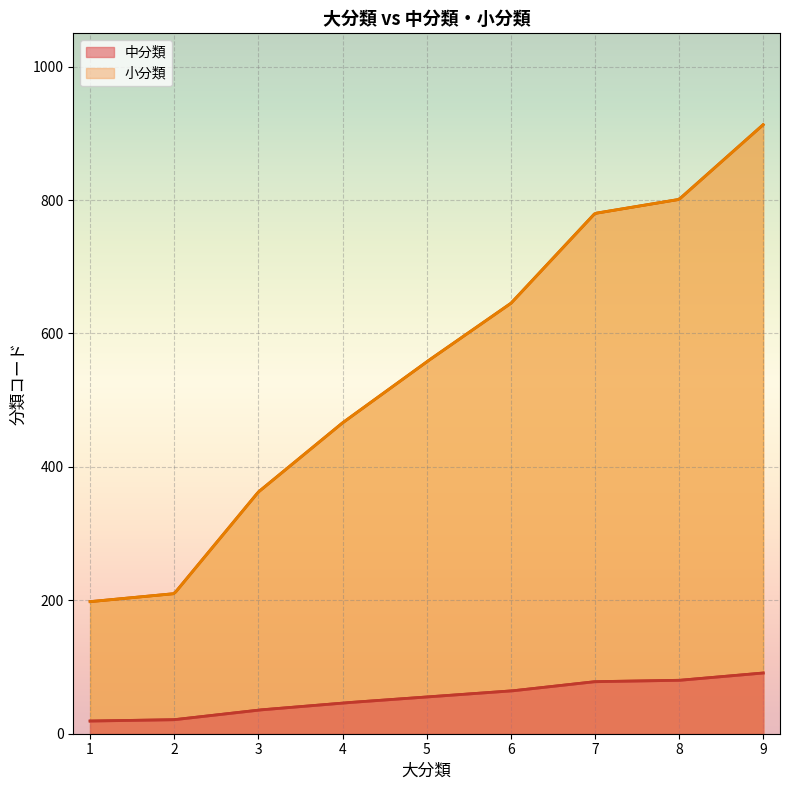

How many lines are shown in the chart?

2